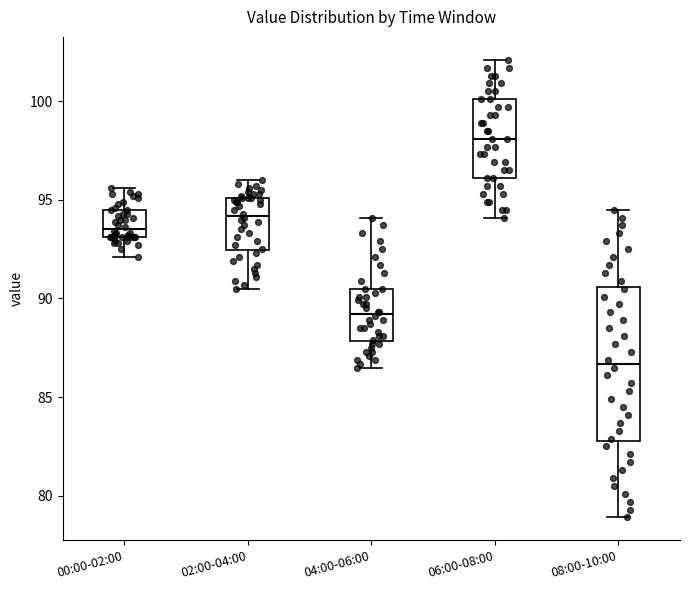

Which box's median line is the lowest?

08:00-10:00